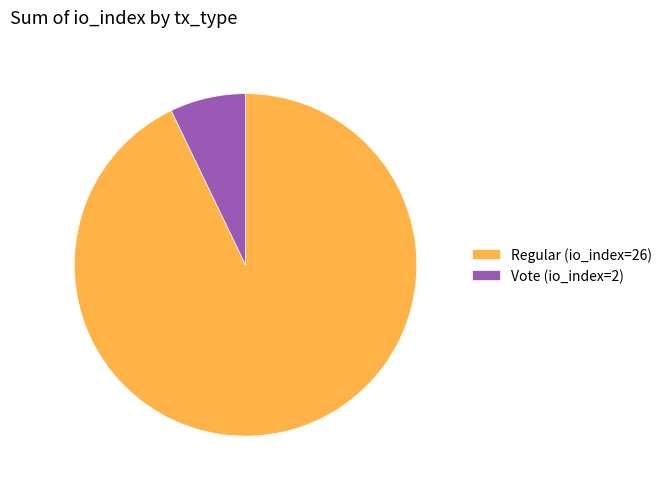

How many slices are in this pie chart?

2